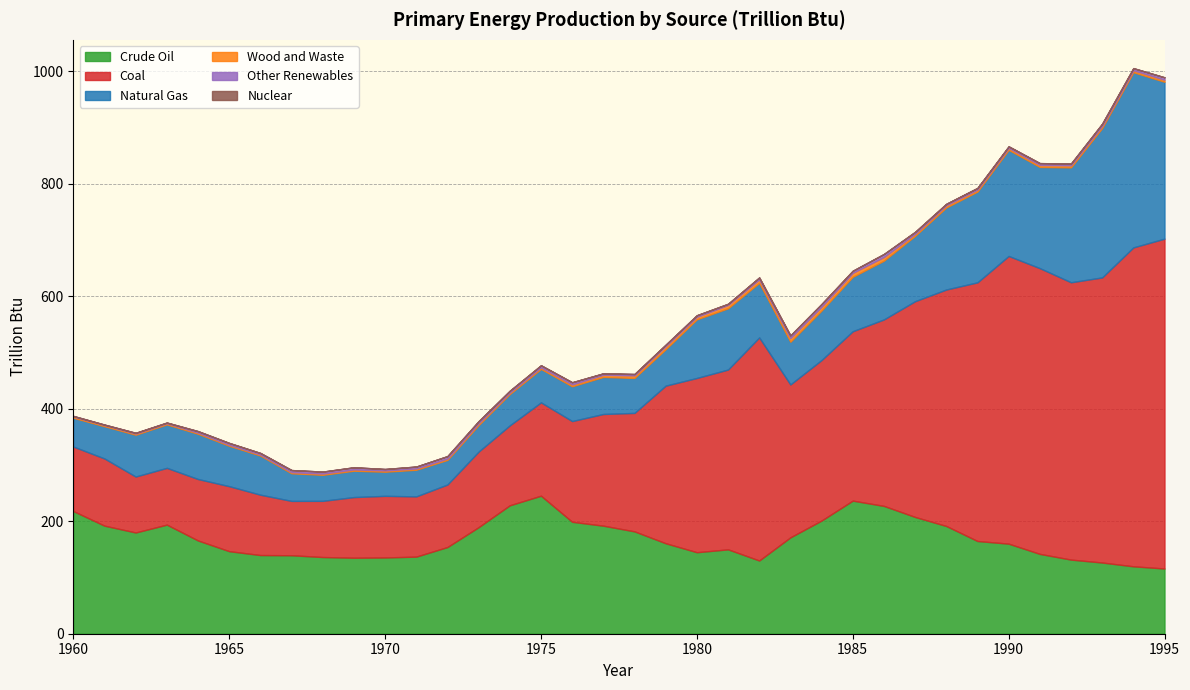

In Other Renewables, how many points are higher than both neighbors (excluding endpoints)?

12